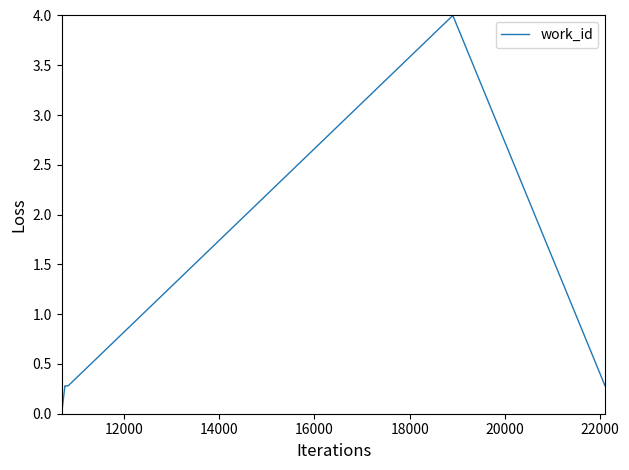

What is the greatest value displayed?

4.0